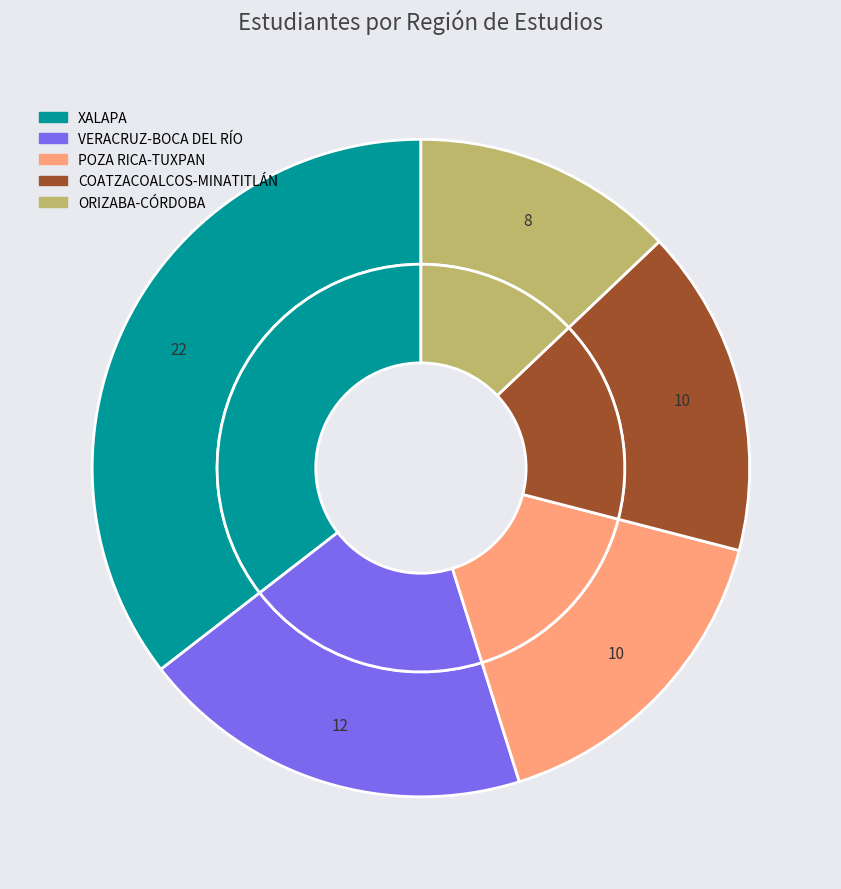

Is ORIZABA-CÓRDOBA the majority of the pie?

No